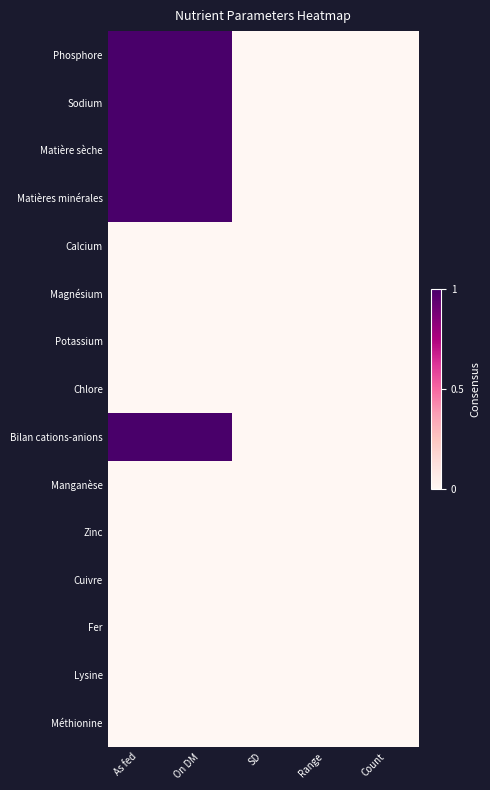

Which category has the lowest value across all series?

SD